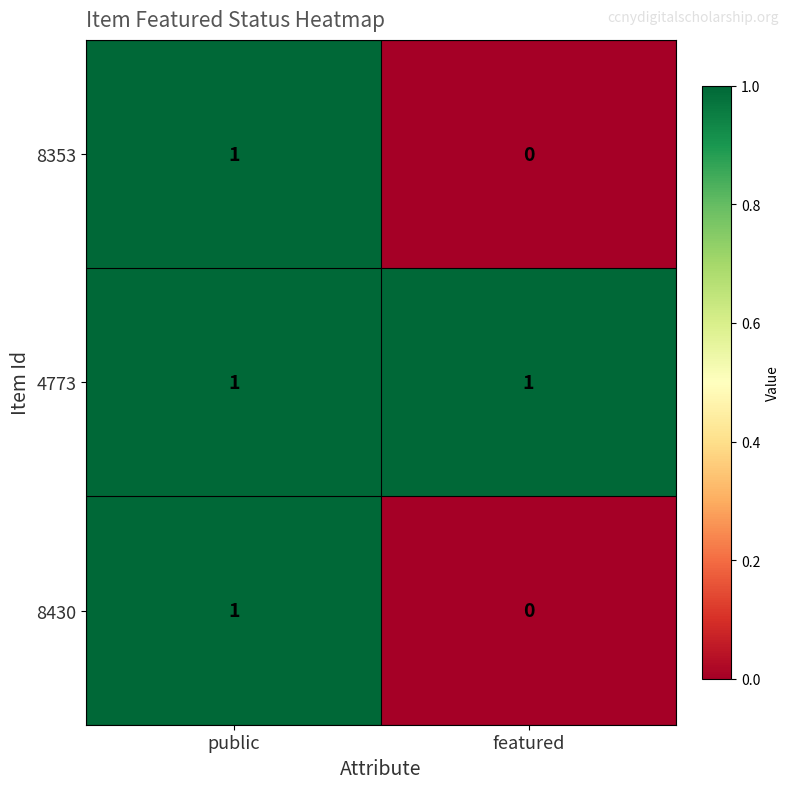

Is the value of 8353 at featured greater than the value of 8430 at public?

No